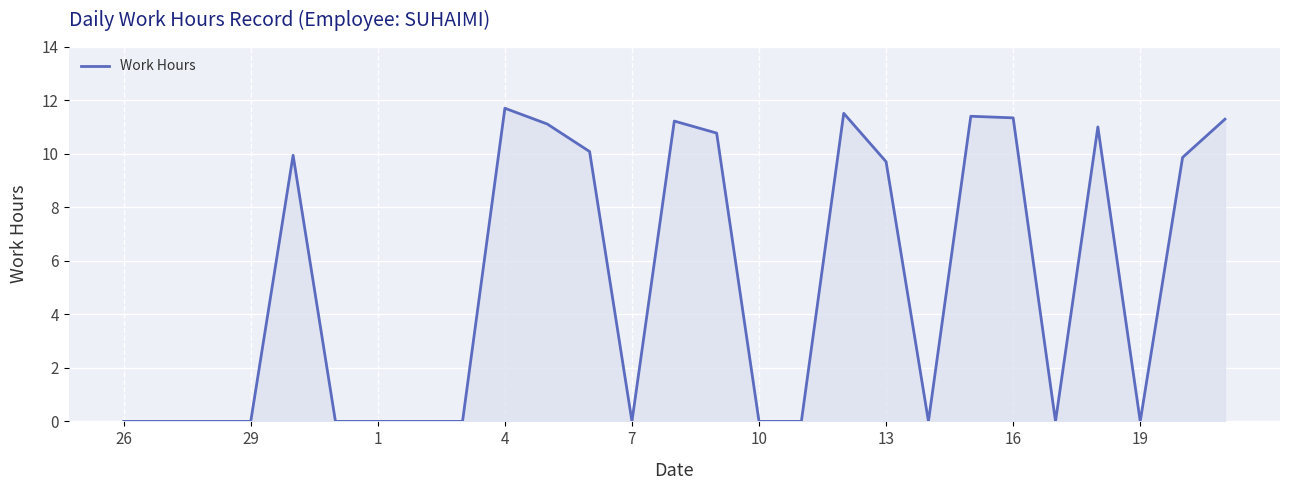

What is the greatest value displayed?

11.7